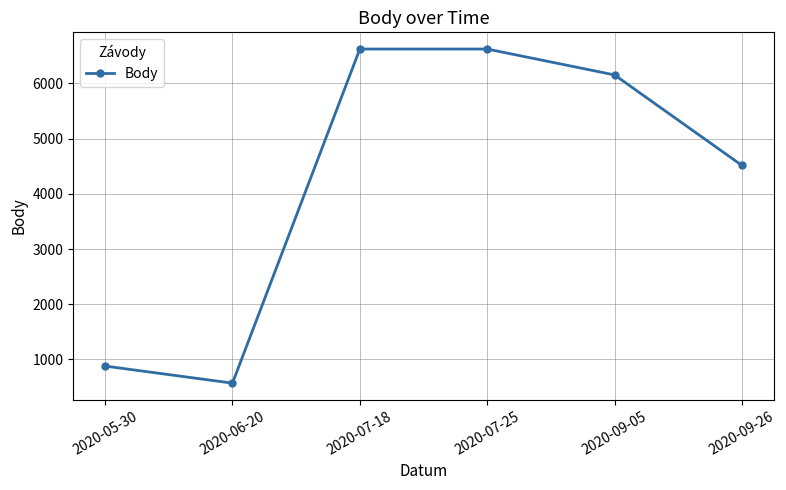

How many interior local valleys (lower than both neighbors) does the data have?

1